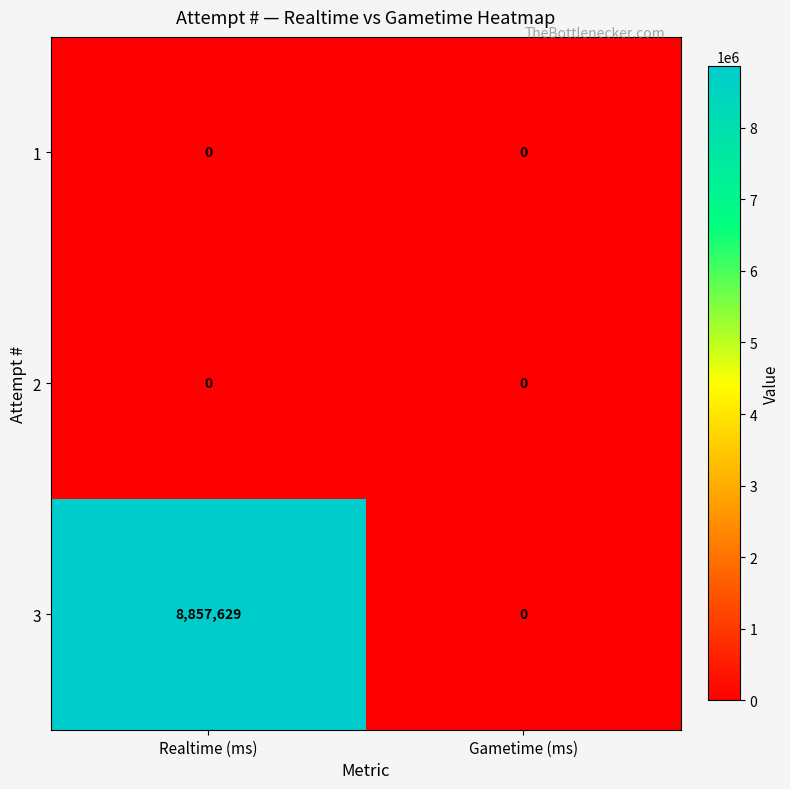

The value of 2 at Gametime (ms) is 0. True or false?

True